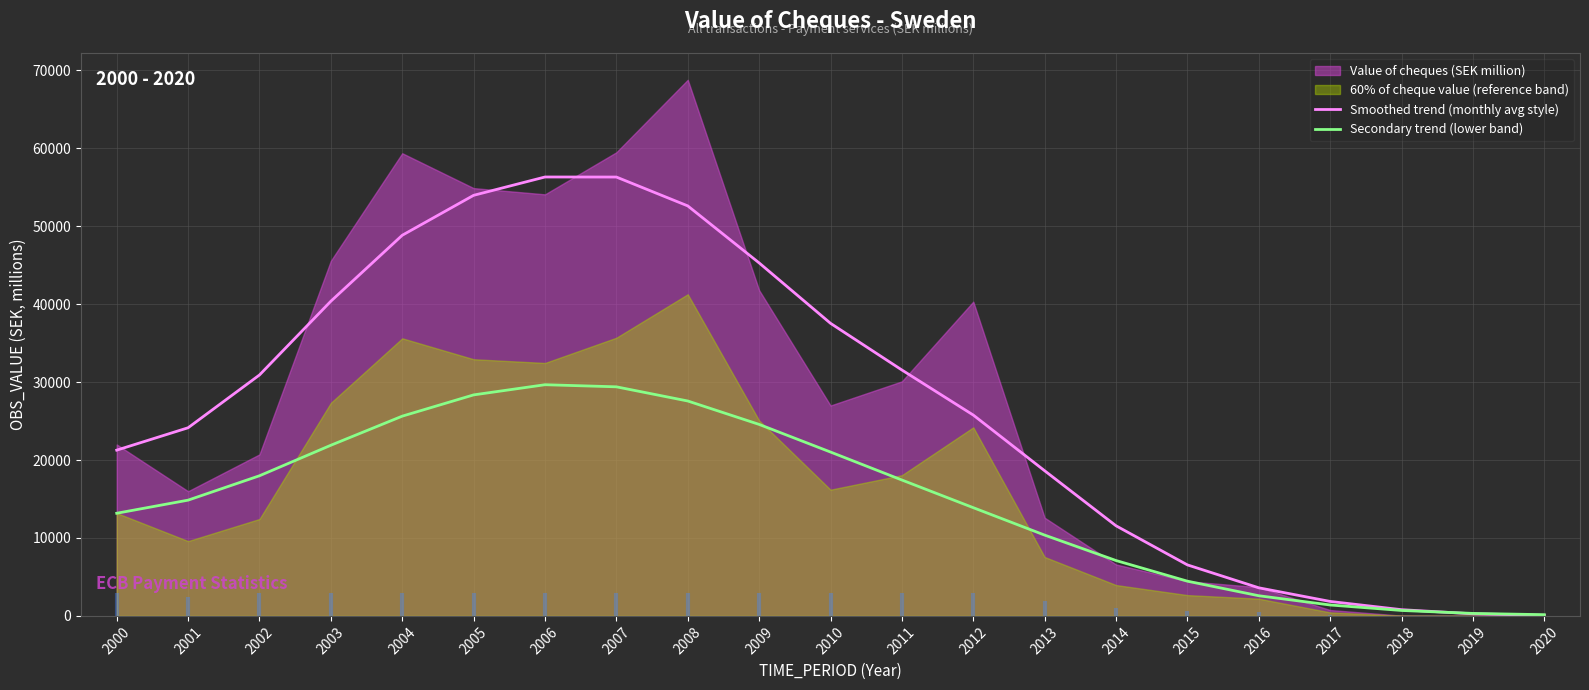

At which category is the sum across all series the highest?

2006